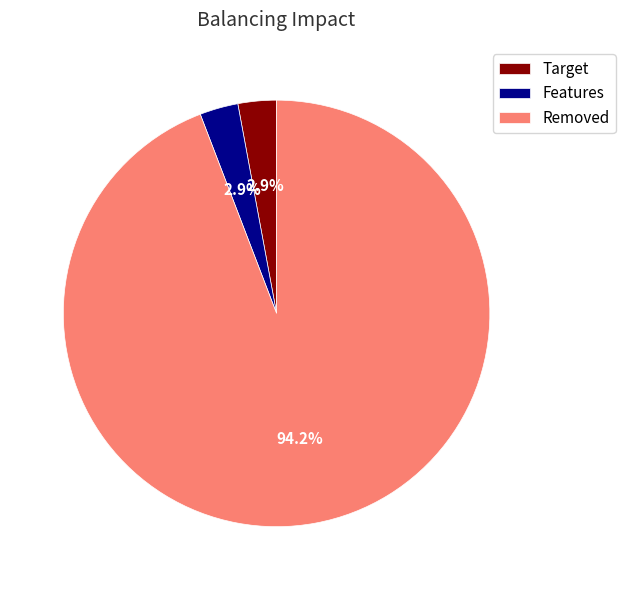

Which has a higher value, Features or Removed?

Removed